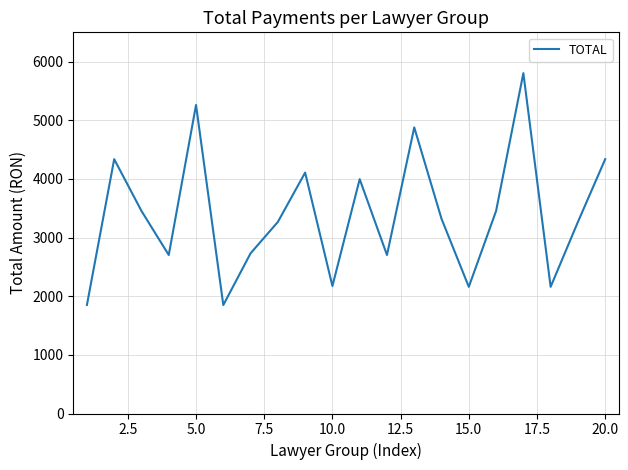

What is the greatest value displayed?

5804